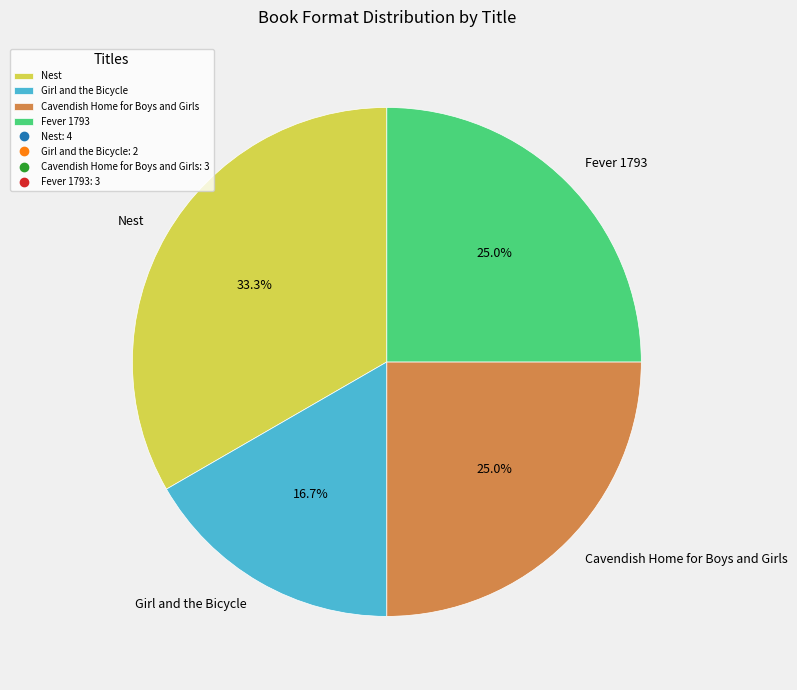

Count the number of slices in the pie.

4